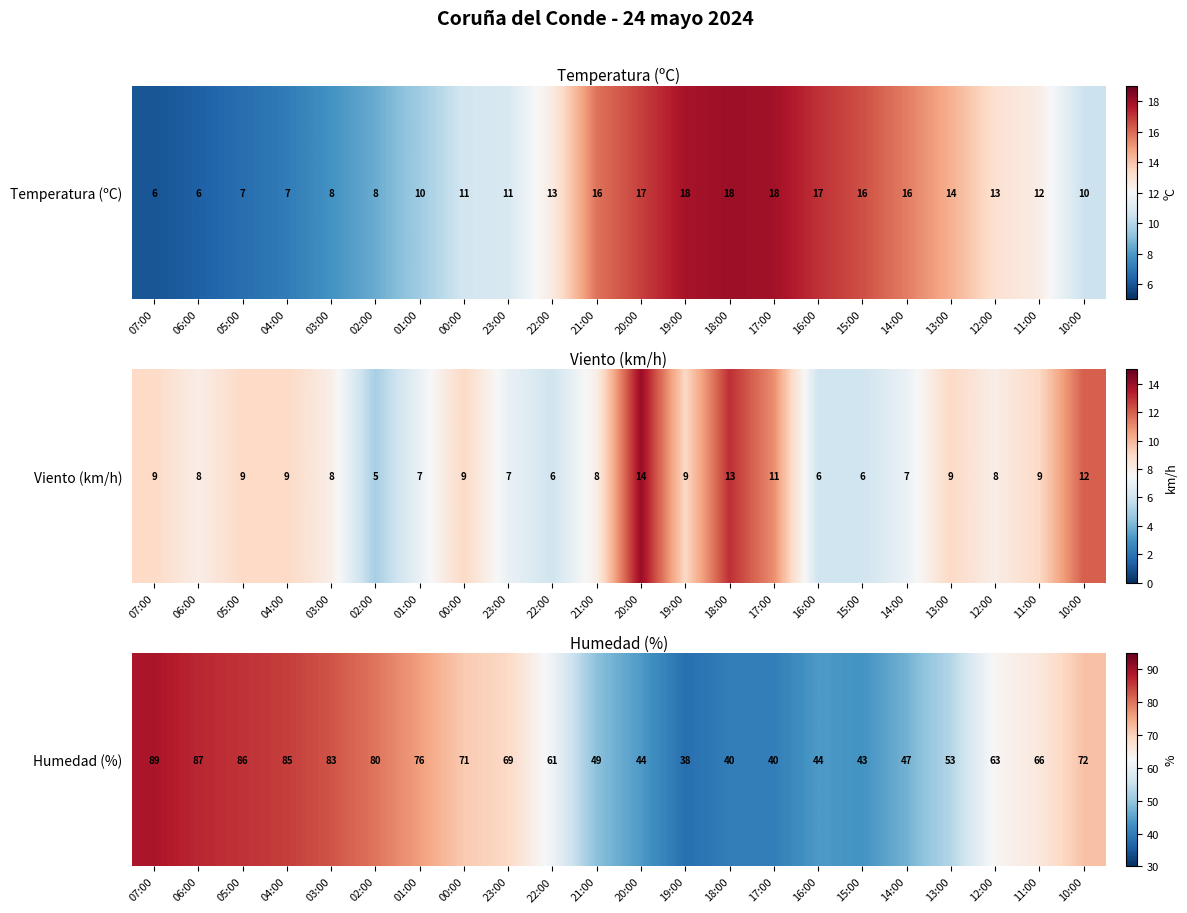

Rank the categories by value from lowest to highest.

19:00, 18:00, 17:00, 15:00, 20:00, 16:00, 14:00, 21:00, 13:00, 22:00, 12:00, 11:00, 23:00, 00:00, 10:00, 01:00, 02:00, 03:00, 04:00, 05:00, 06:00, 07:00